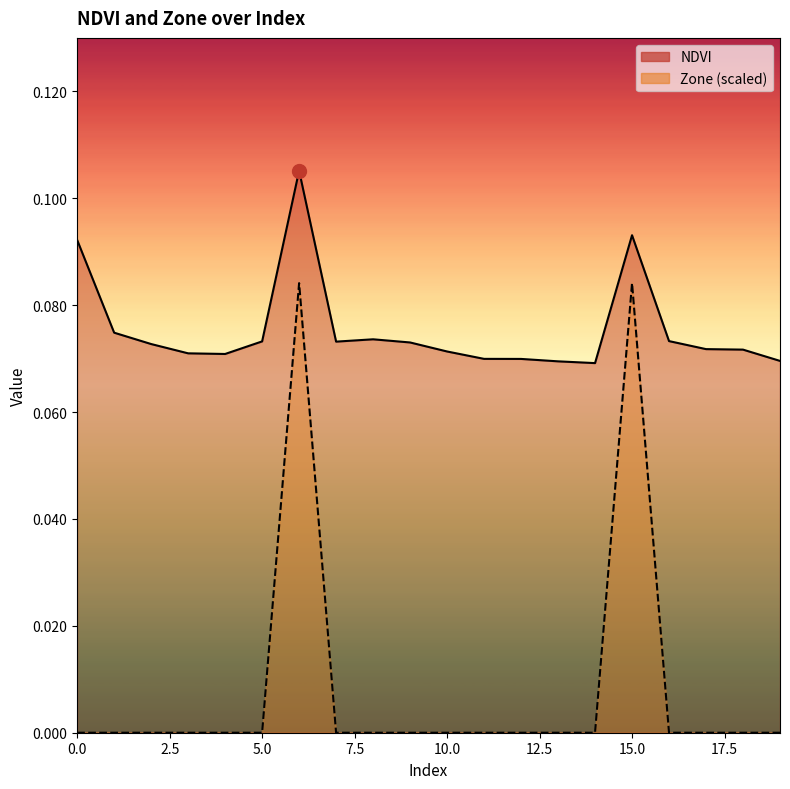

Does the chart display data point markers on the line(s)?

No